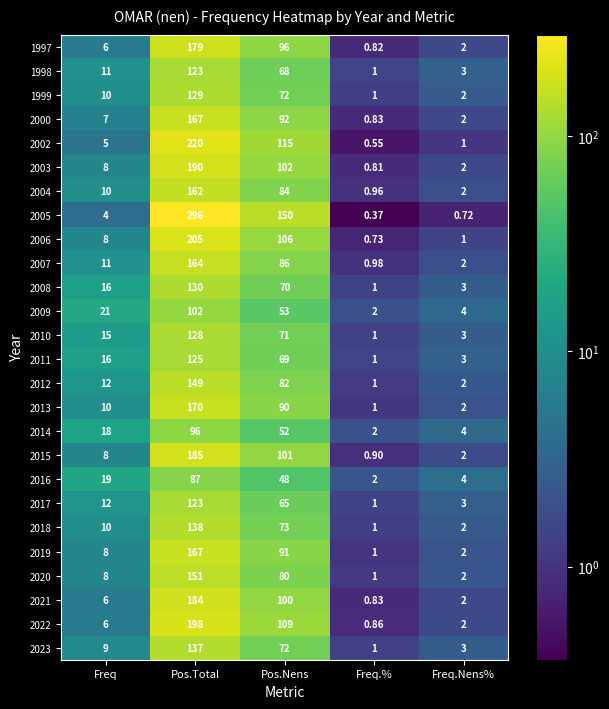

Rank the categories by 2000 value from lowest to highest.

Freq.%, Freq.Nens%, Freq, Pos.Nens, Pos.Total